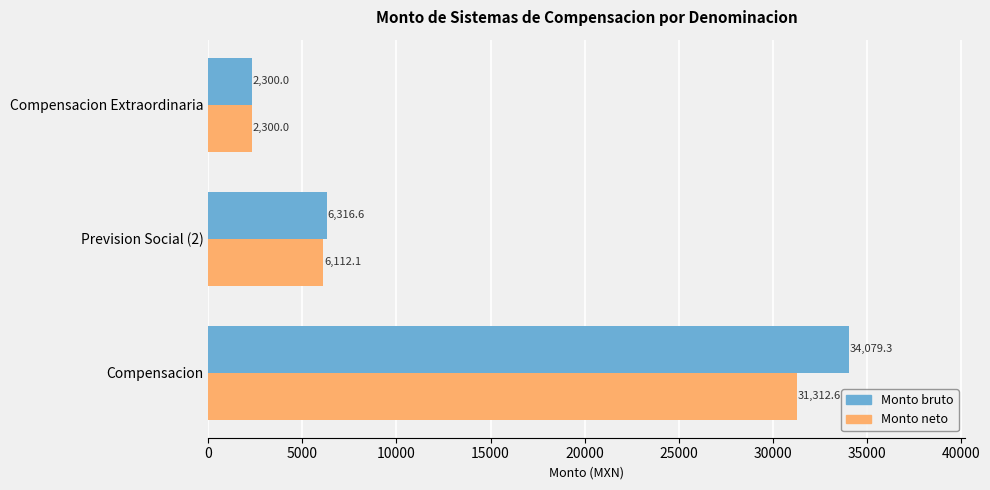

List the labels in order of Monto bruto value, largest first.

Compensacion, Prevision Social (2), Compensacion Extraordinaria